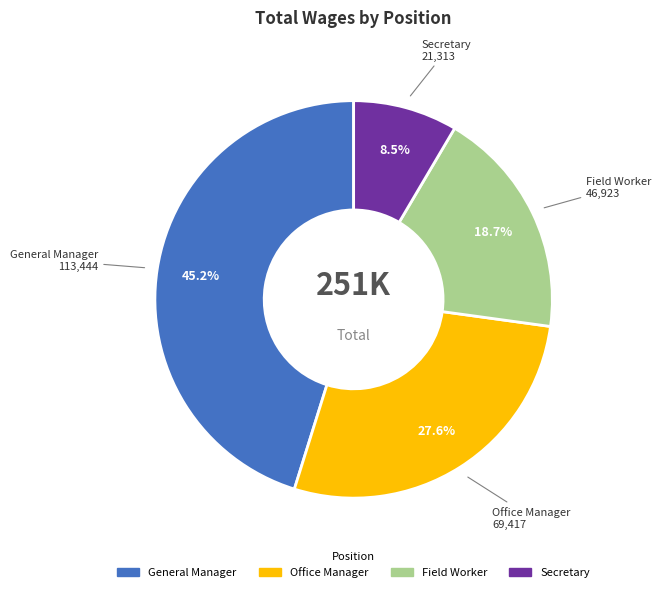

To the nearest percent, what is the average slice percentage?

25%